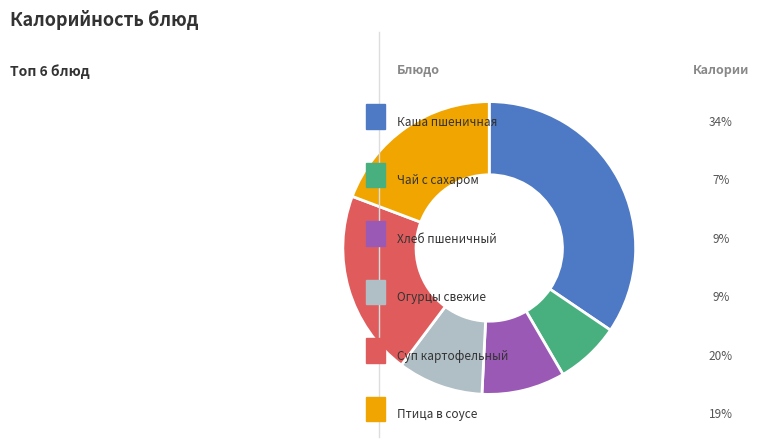

Does any single category account for the majority?

No